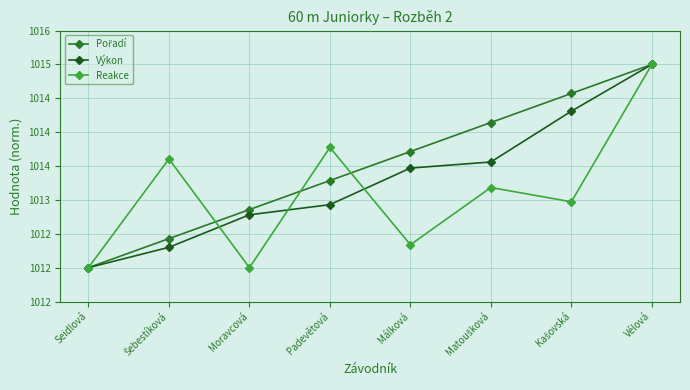

What is the sum of all Výkon values?

8106.4